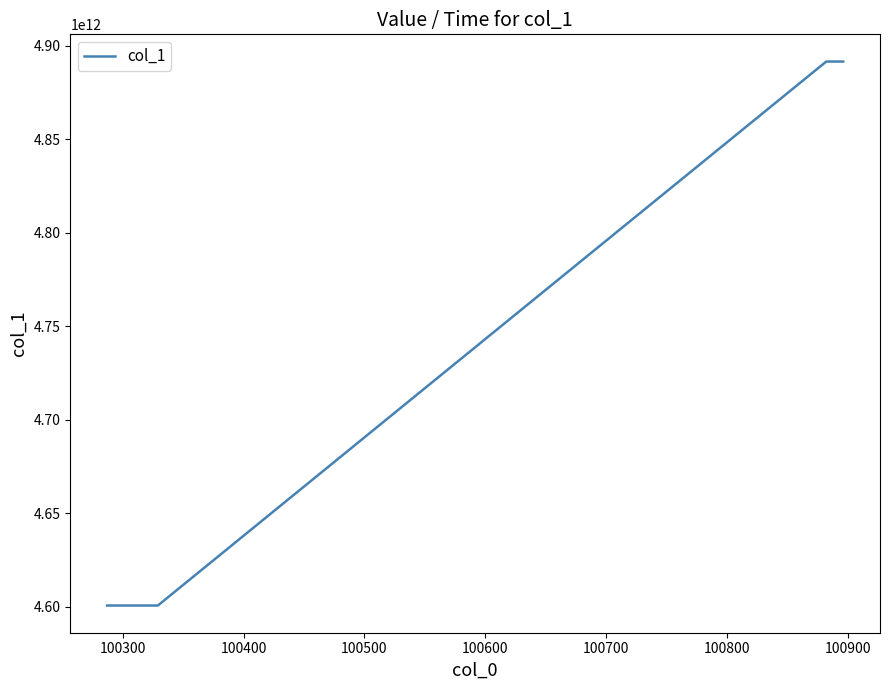

Count the number of categories in the chart.

10